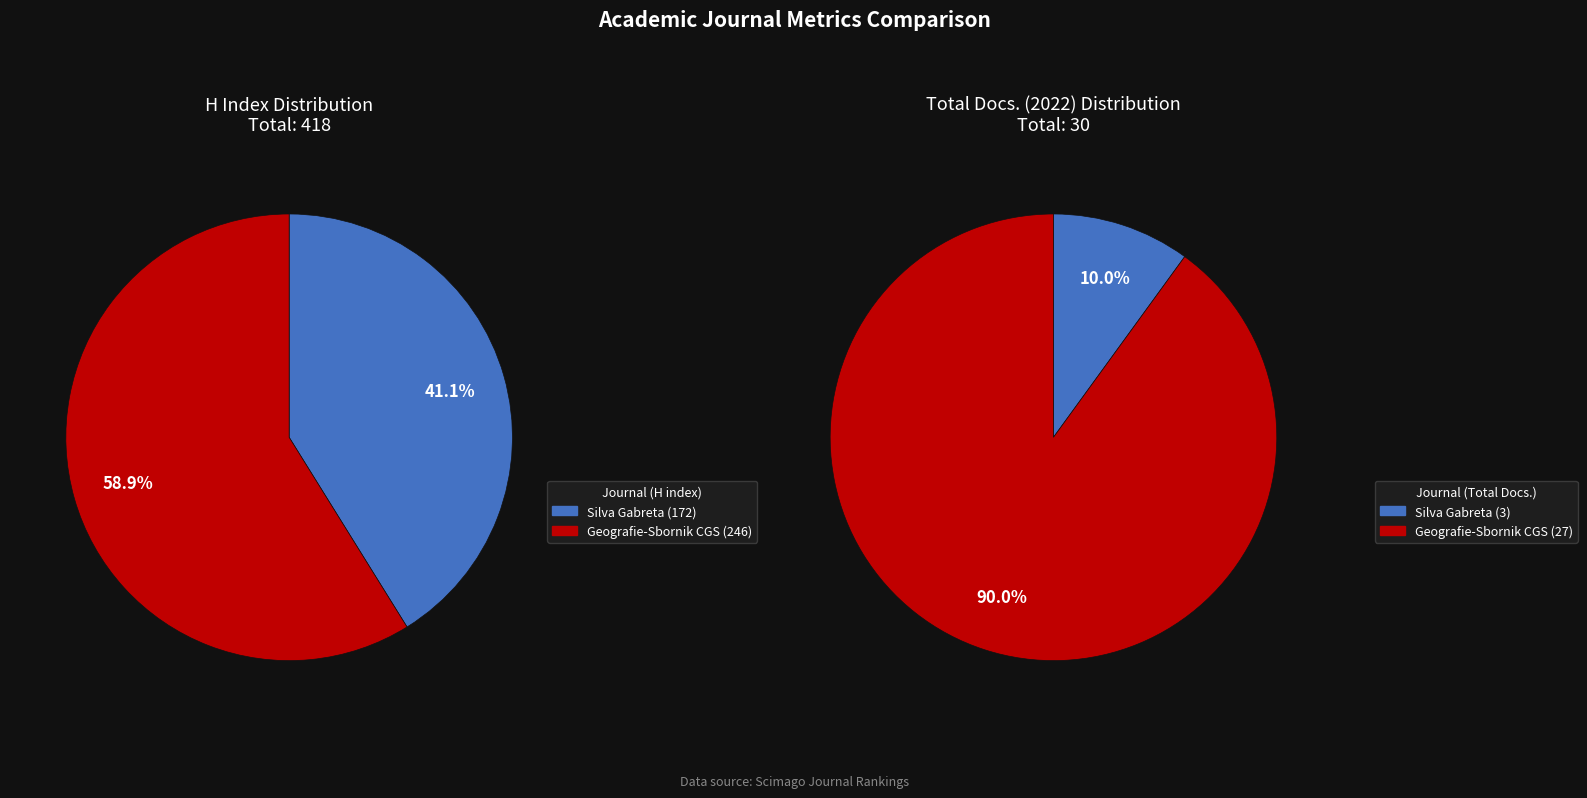

To the nearest percent, what is the average slice percentage?

50%